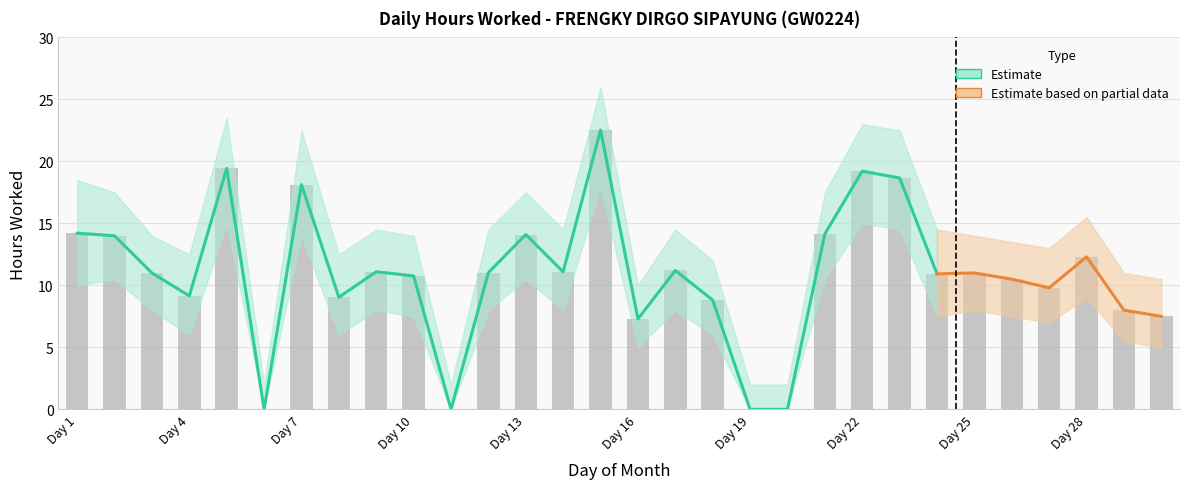

What is the value of the 14th bar from the left?

11.1